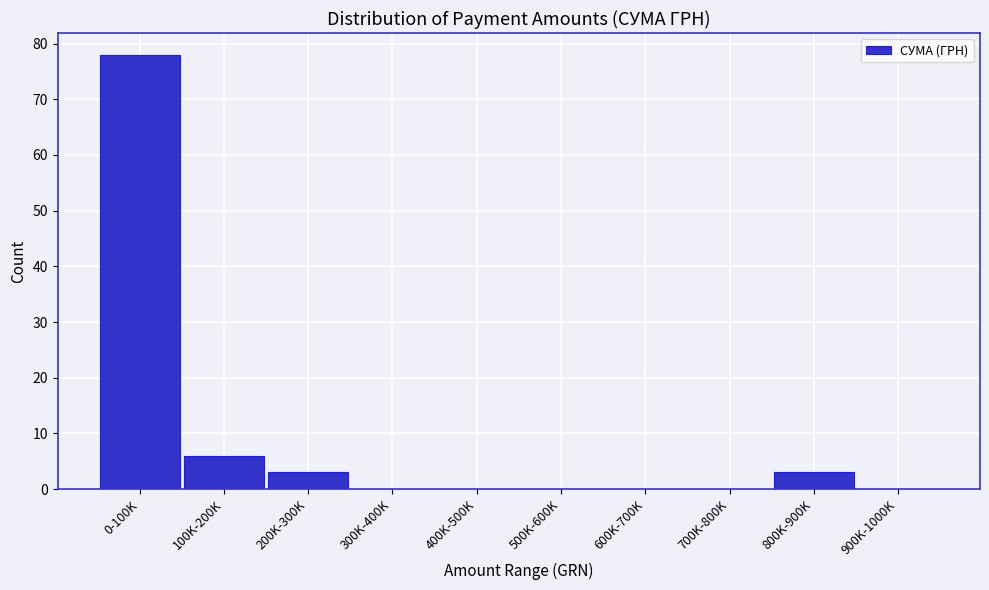

Reading right to left, list all the values displayed in this chart.

900K-1000K=0	800K-900K=3	700K-800K=0	600K-700K=0	500K-600K=0	400K-500K=0	300K-400K=0	200K-300K=3	100K-200K=6	0-100K=78